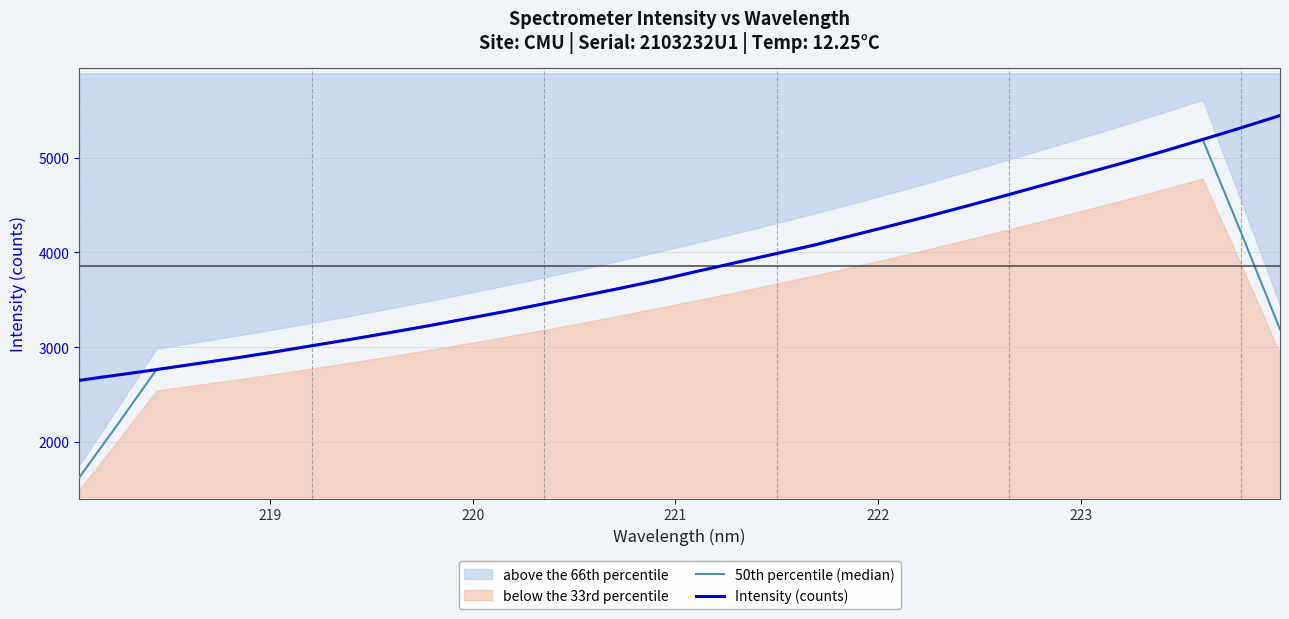

How many categories are shown in the chart?

32